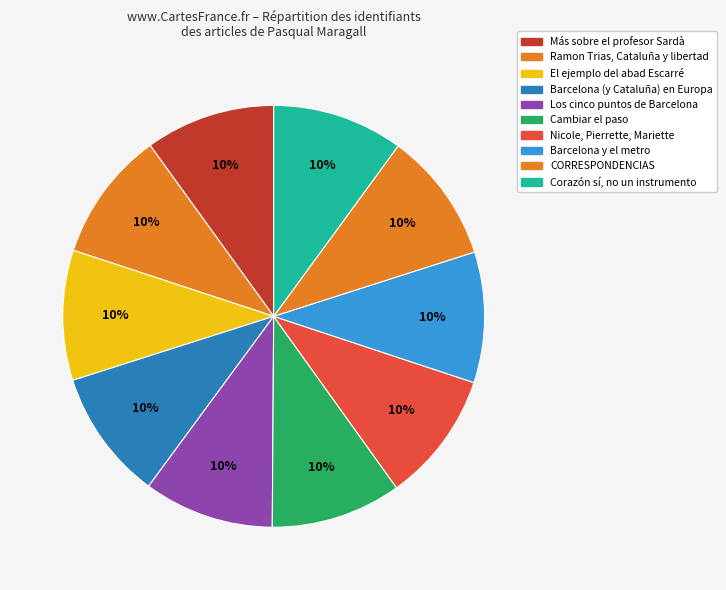

How many slices are in this pie chart?

10